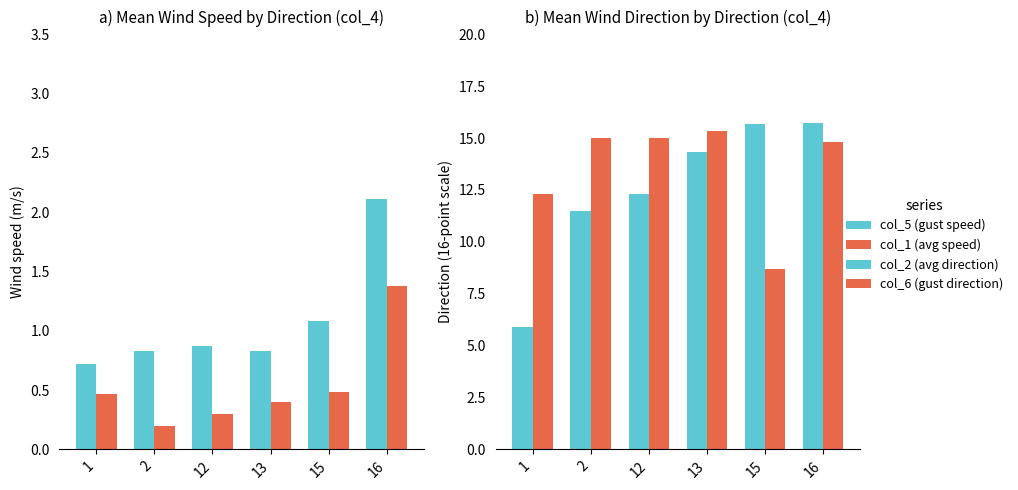

Which category has the highest value in the col_5 (gust speed) series?

16